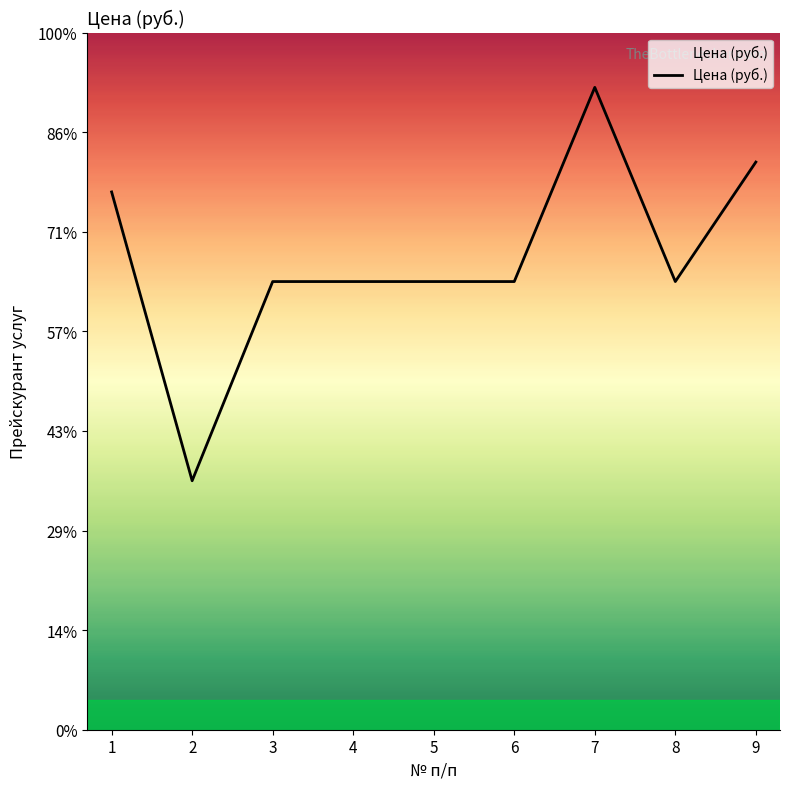

Does the chart have visible grid lines?

No